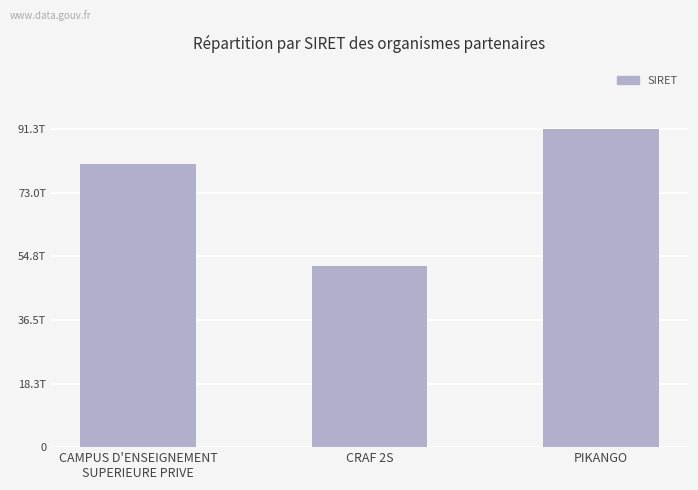

Reading right to left, extract all data points from this chart.

PIKANGO=91250819900011	CRAF 2S=52037450500045	CAMPUS D'ENSEIGNEMENT
SUPERIEURE PRIVE=81398319400016